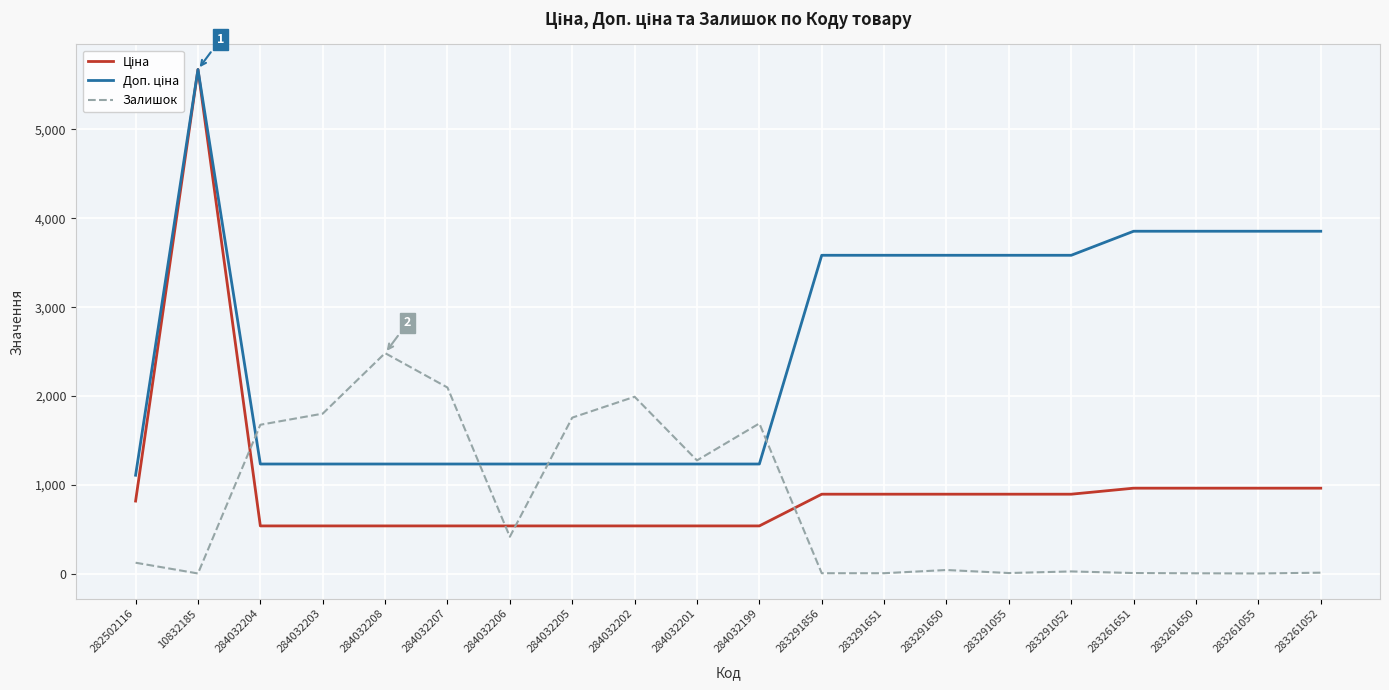

At which category is the sum across all series the highest?

10832185